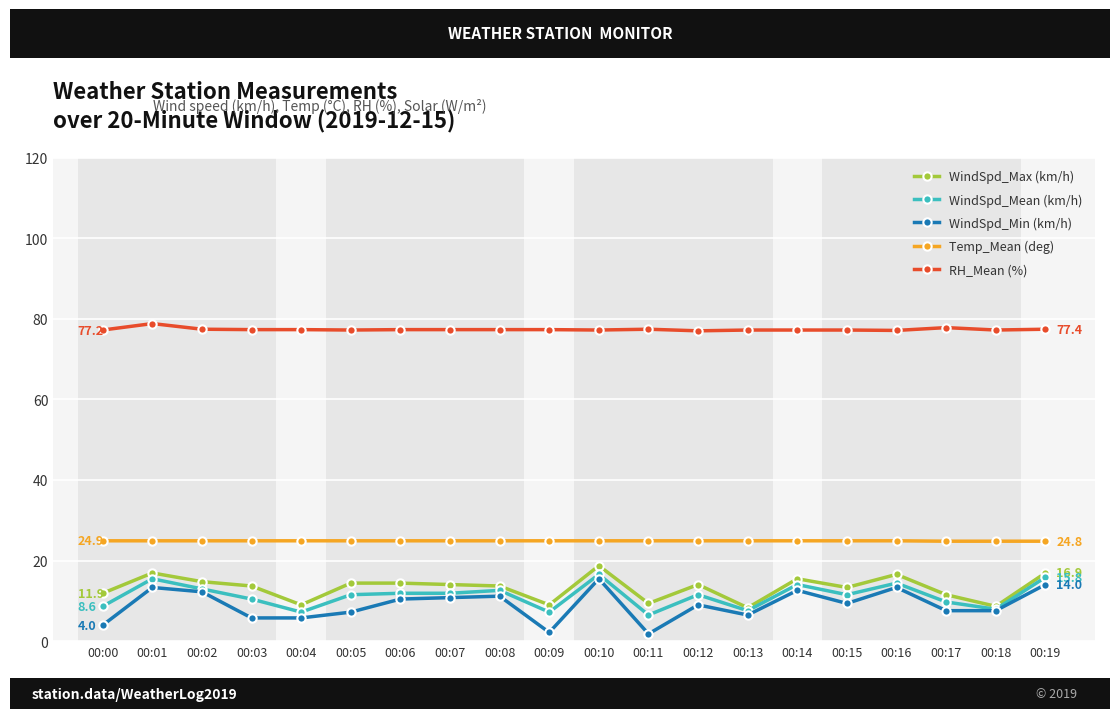

Which series has the largest total across all categories?

RH_Mean (%)